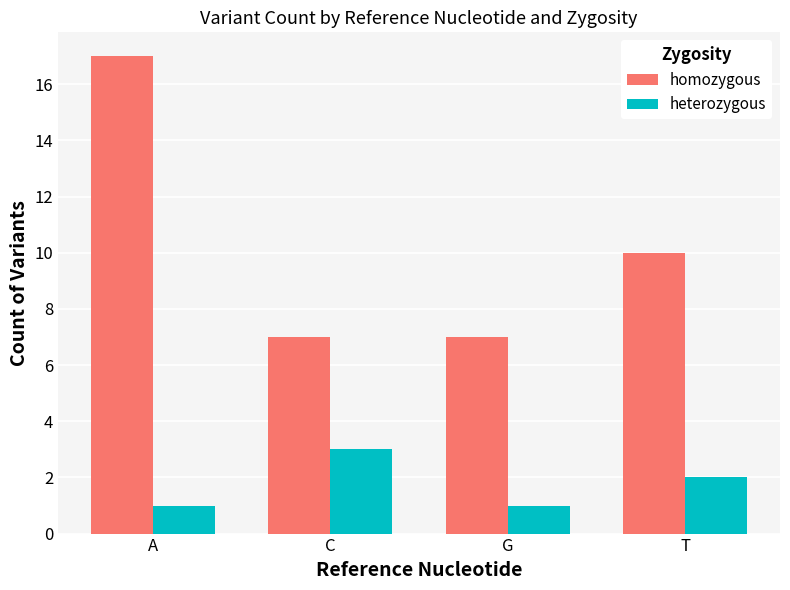

Reading right to left, list all the values displayed in this chart.

homozygous: 10	7	7	17
heterozygous: 2	1	3	1